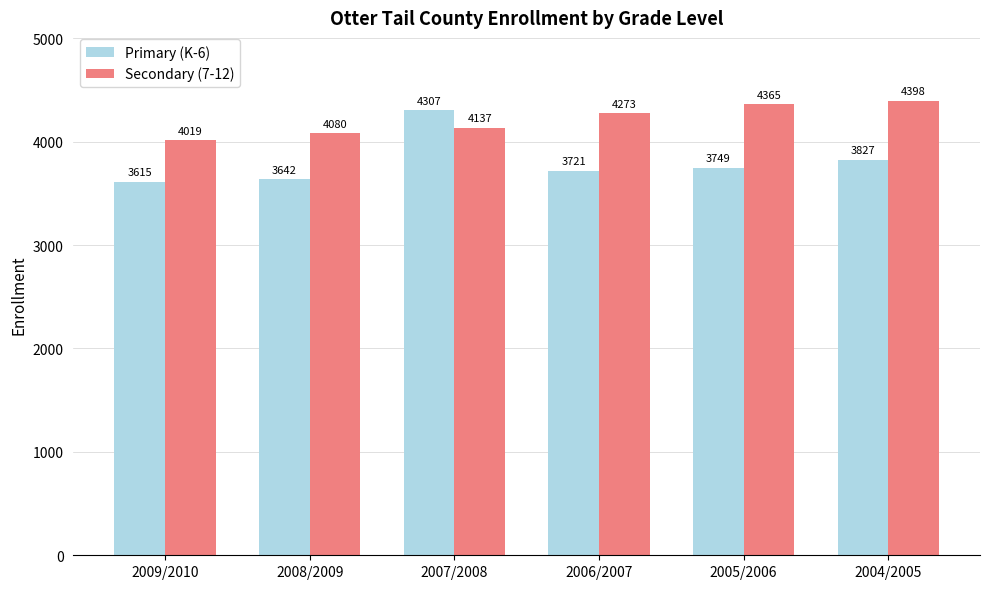

What is the lowest value of the Primary (K-6) series?

3615